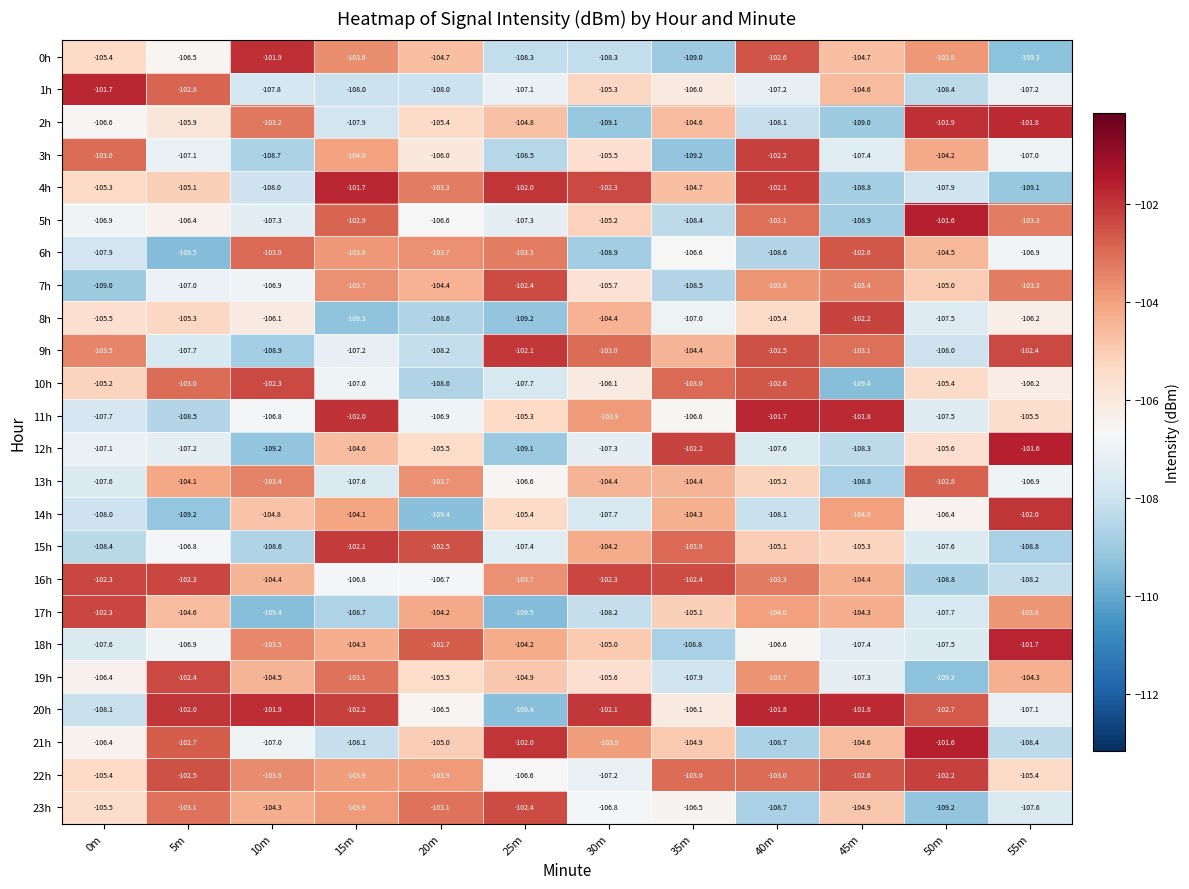

Where is 11h nearest to the value -105?

25m